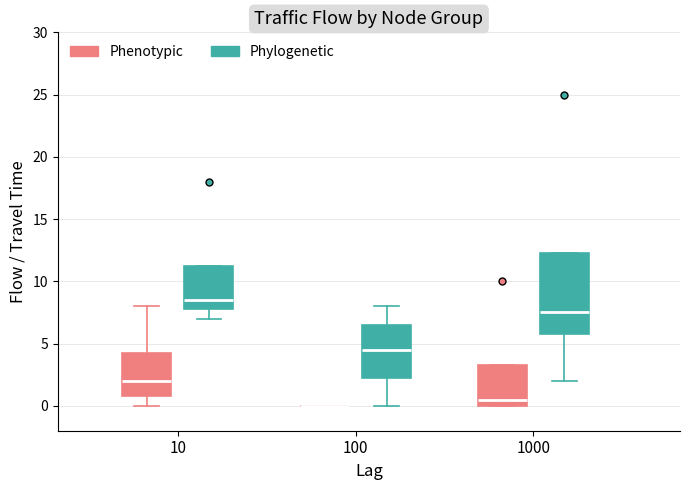

Where is the lower edge of the box for 100 (Phylogenetic) on the y-axis? The values are not printed on the chart, so give them approximately, as read against the axis.

2.5